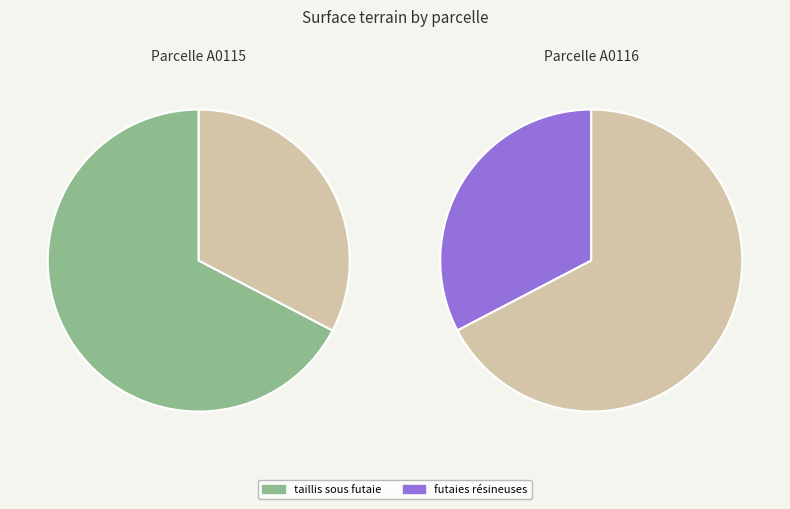

What is the change in value from 393800000A0115 to 393800000A0116?

-6910